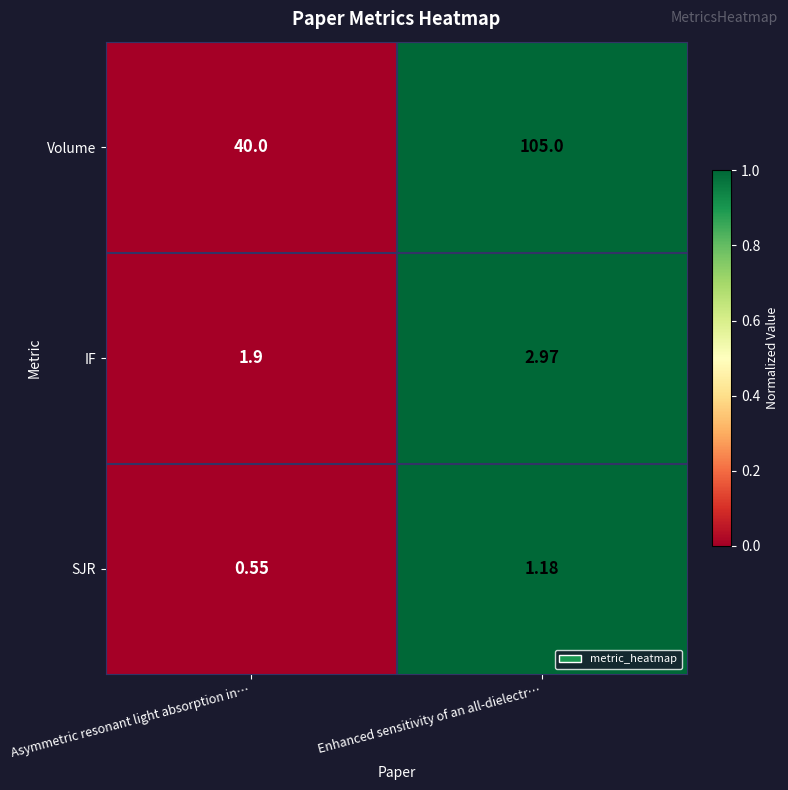

What is the total value across all series at Enhanced sensitivity of an all-dielectr…?

109.2